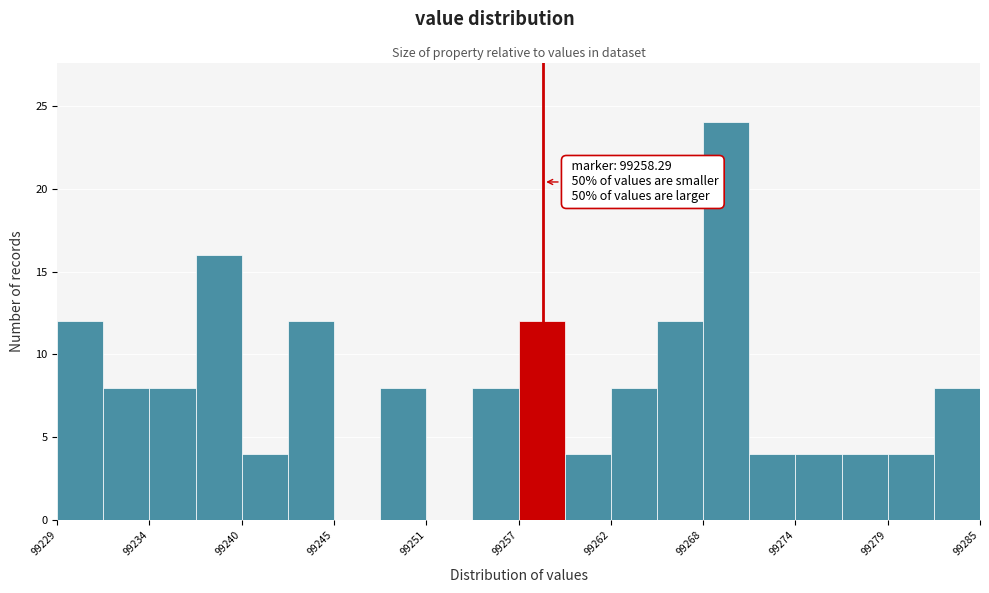

Read against the x-axis, roughly where is the centre of the tallest bar?

99269